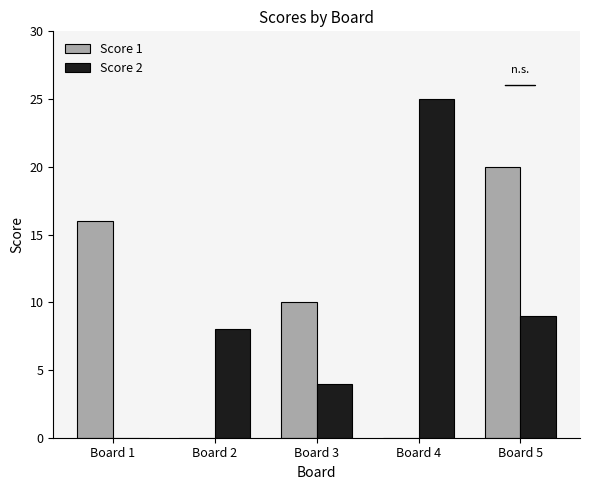

What is the sum of all Score 1 values?

46